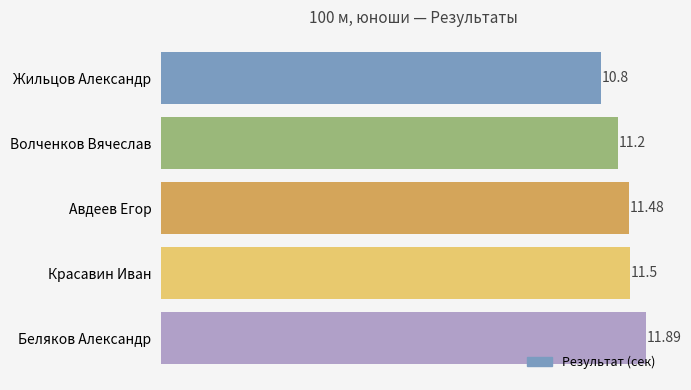

At which label is the value closest to 11?

Жильцов Александр